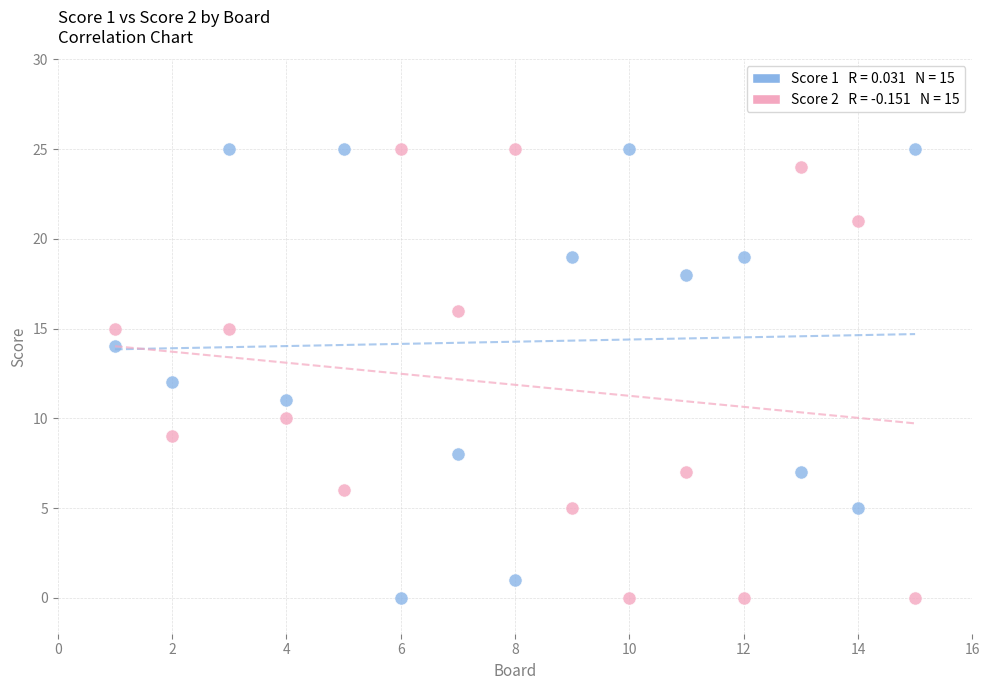

Across all data points, what is the range of X values (max minus min)?

14